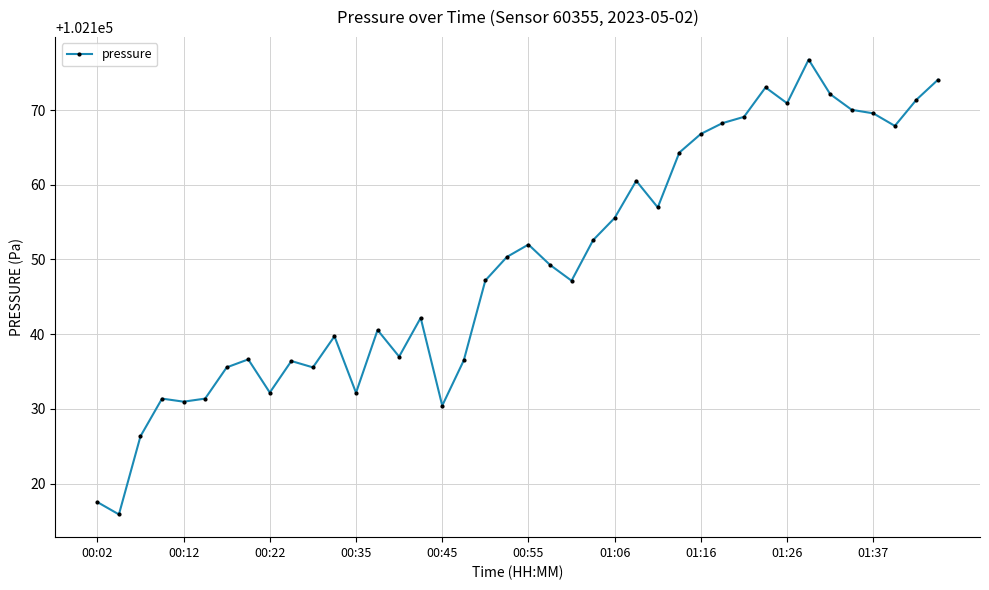

Is this an area chart (filled region under the line)?

No